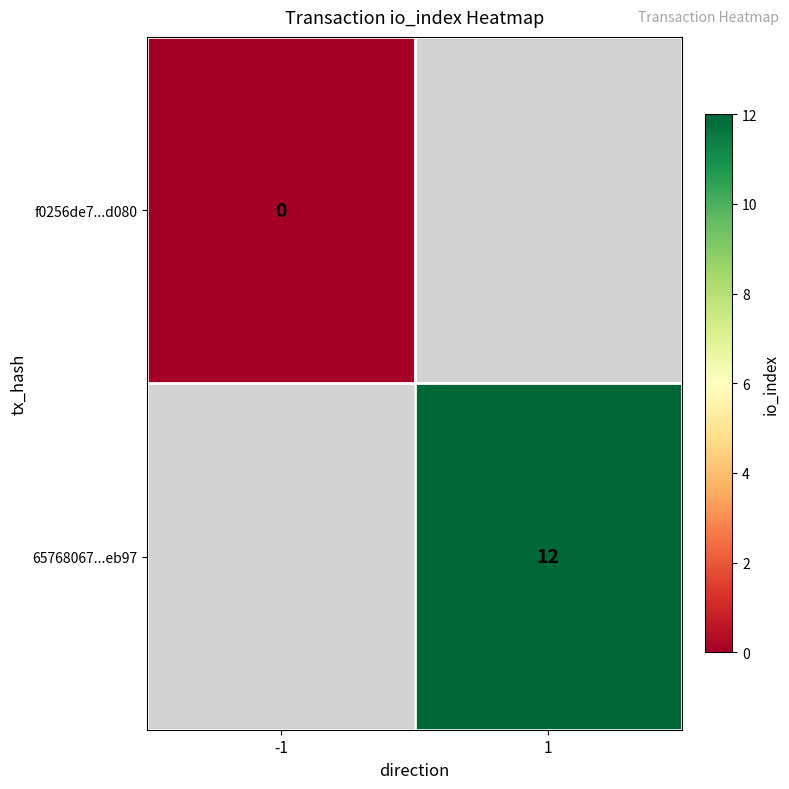

How many series are shown in this chart?

2